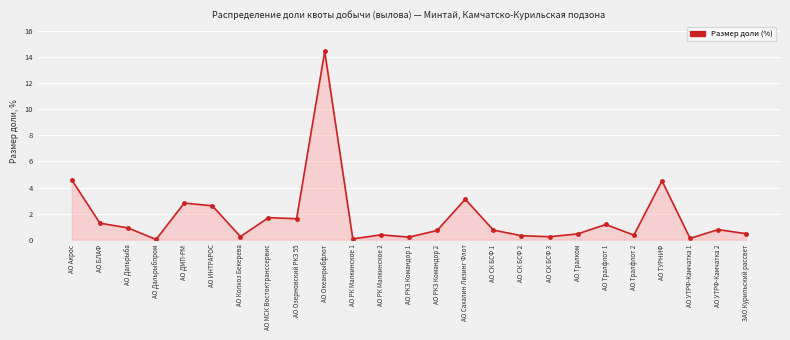

The value at АО МСК Востоктранссервис is 0.6. True or false?

False